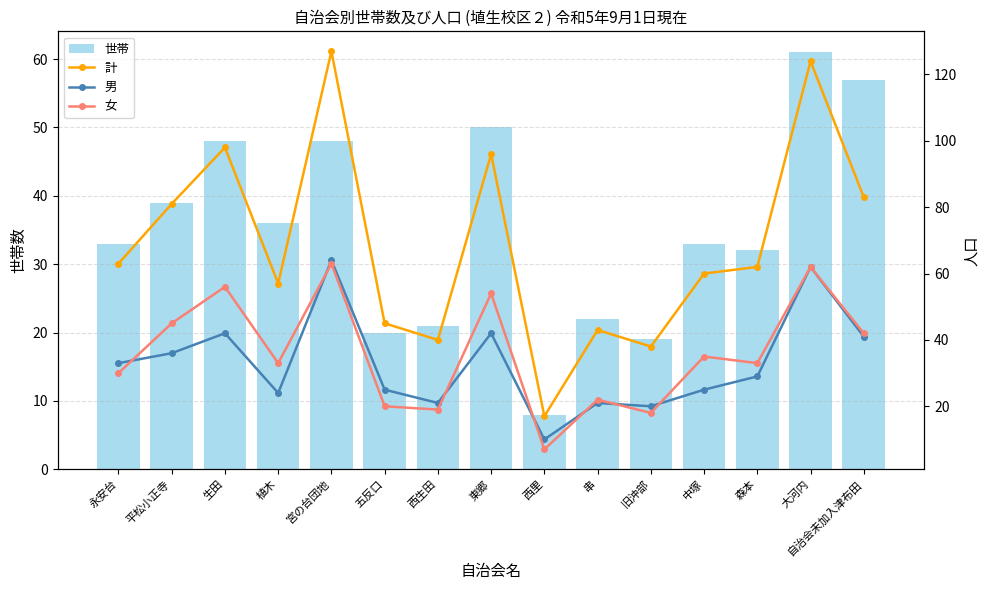

What is the difference between the second highest and minimum values in the 計 series?

107